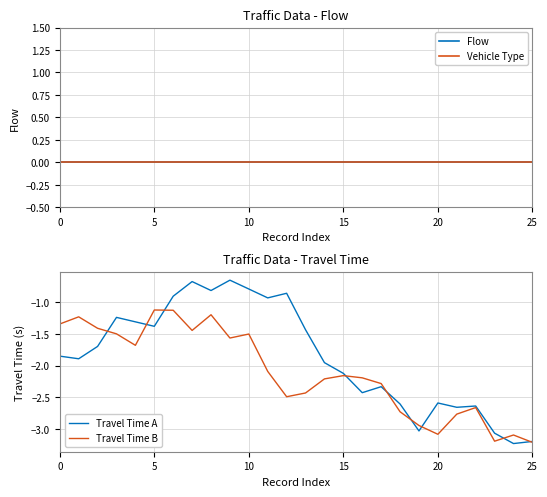

Is the value of Vehicle Type at 13 greater than the value of Flow at 25?

No